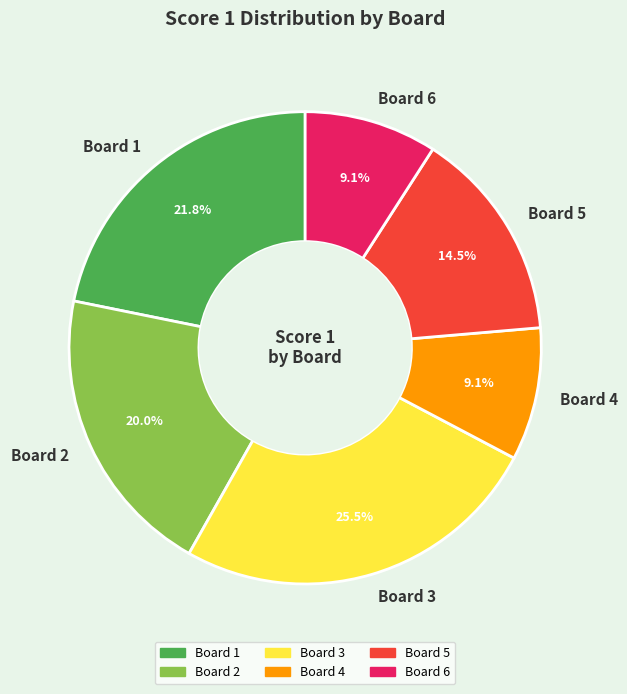

Which category has the biggest portion of the pie?

Board 3